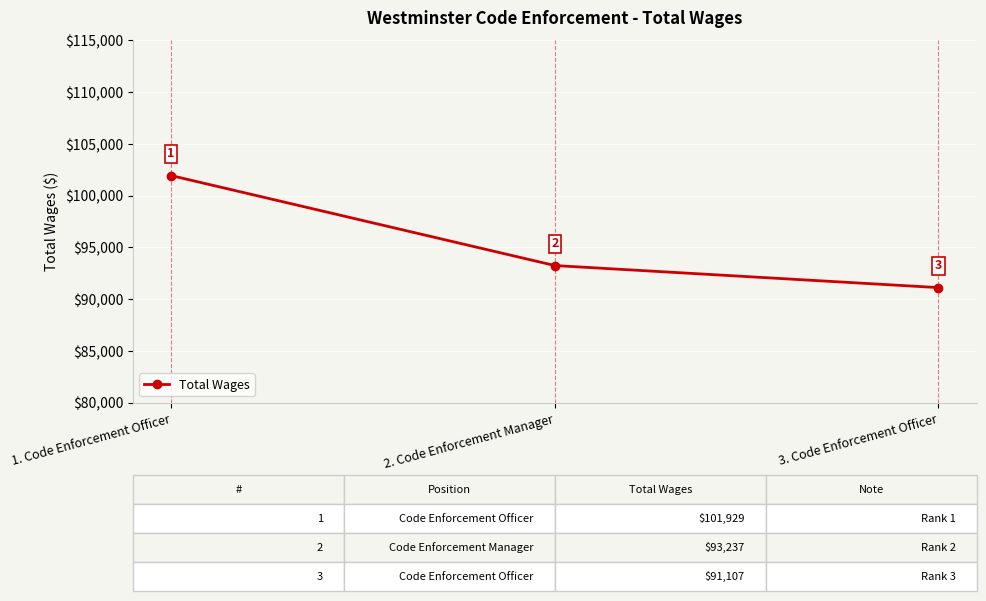

What is the label of the 1st point from the left?

1. Code Enforcement Officer